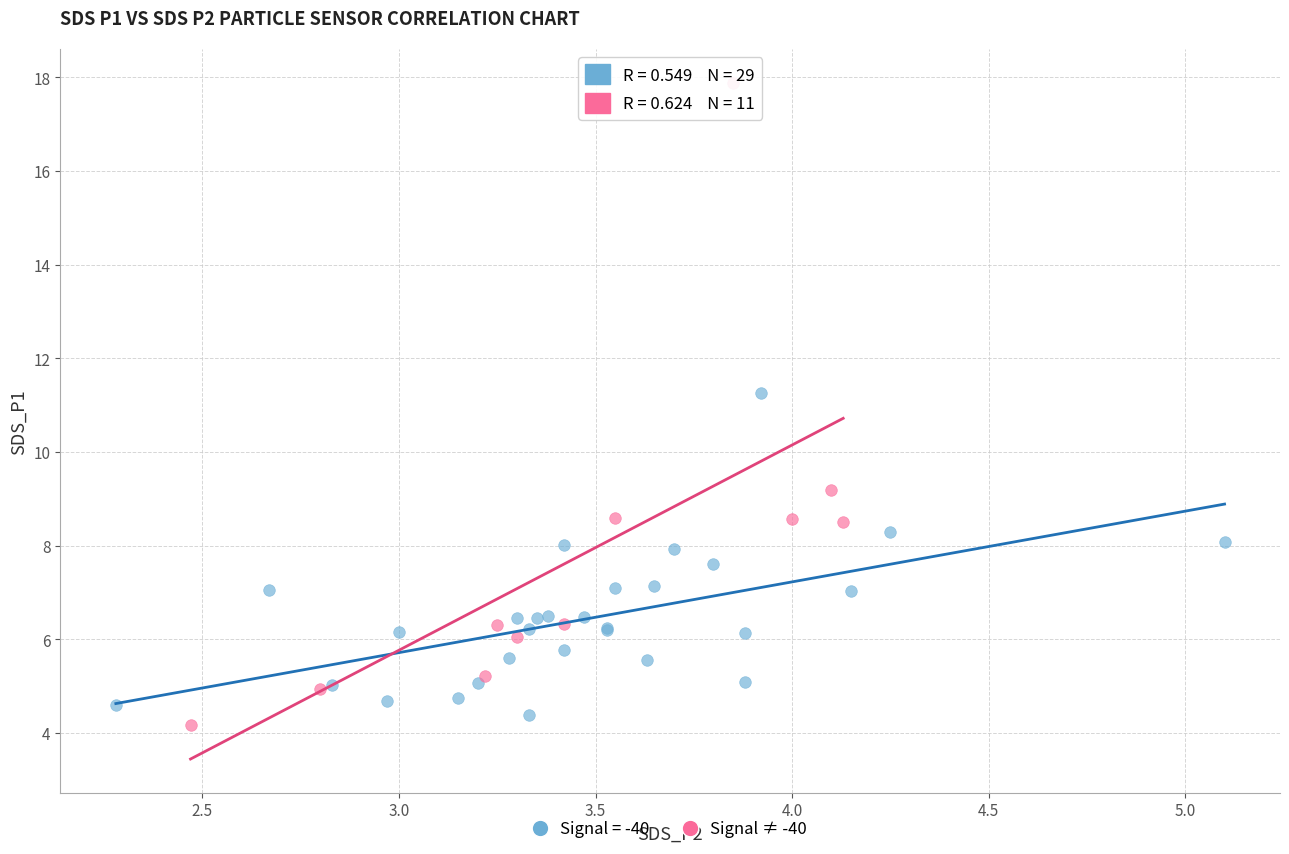

Which series contains the highest Y value?

Signal ≠ -40